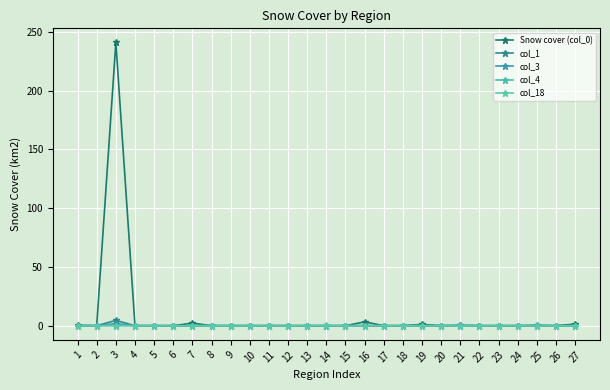

Which category has the highest value in the col_1 series?

3